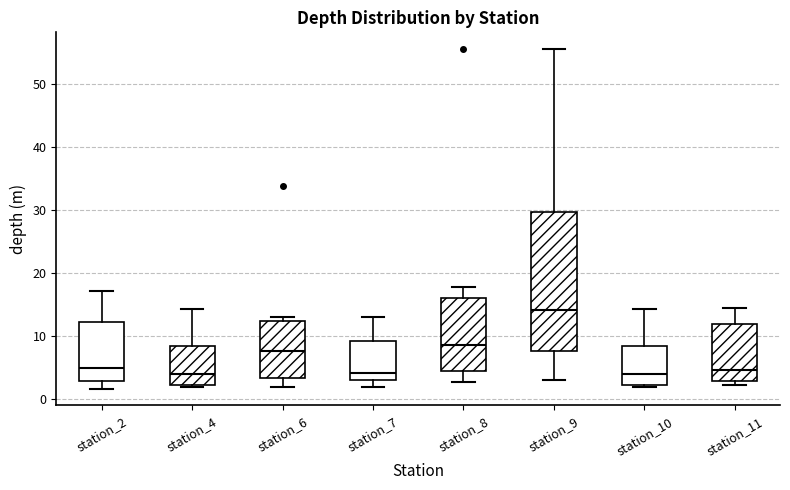

Comparing the boxes themselves (not the whiskers), which one is the tallest?

station_9